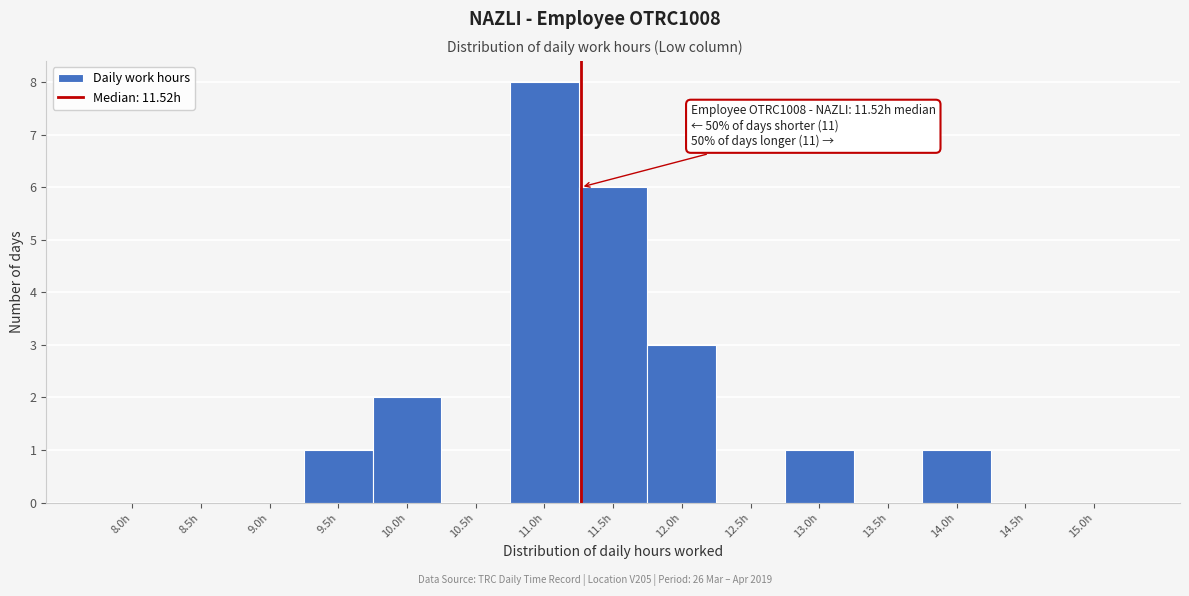

Reading left to right, extract all data points from this chart.

8.0h=0	8.5h=0	9.0h=0	9.5h=1	10.0h=2	10.5h=0	11.0h=8	11.5h=6	12.0h=3	12.5h=0	13.0h=1	13.5h=0	14.0h=1	14.5h=0	15.0h=0